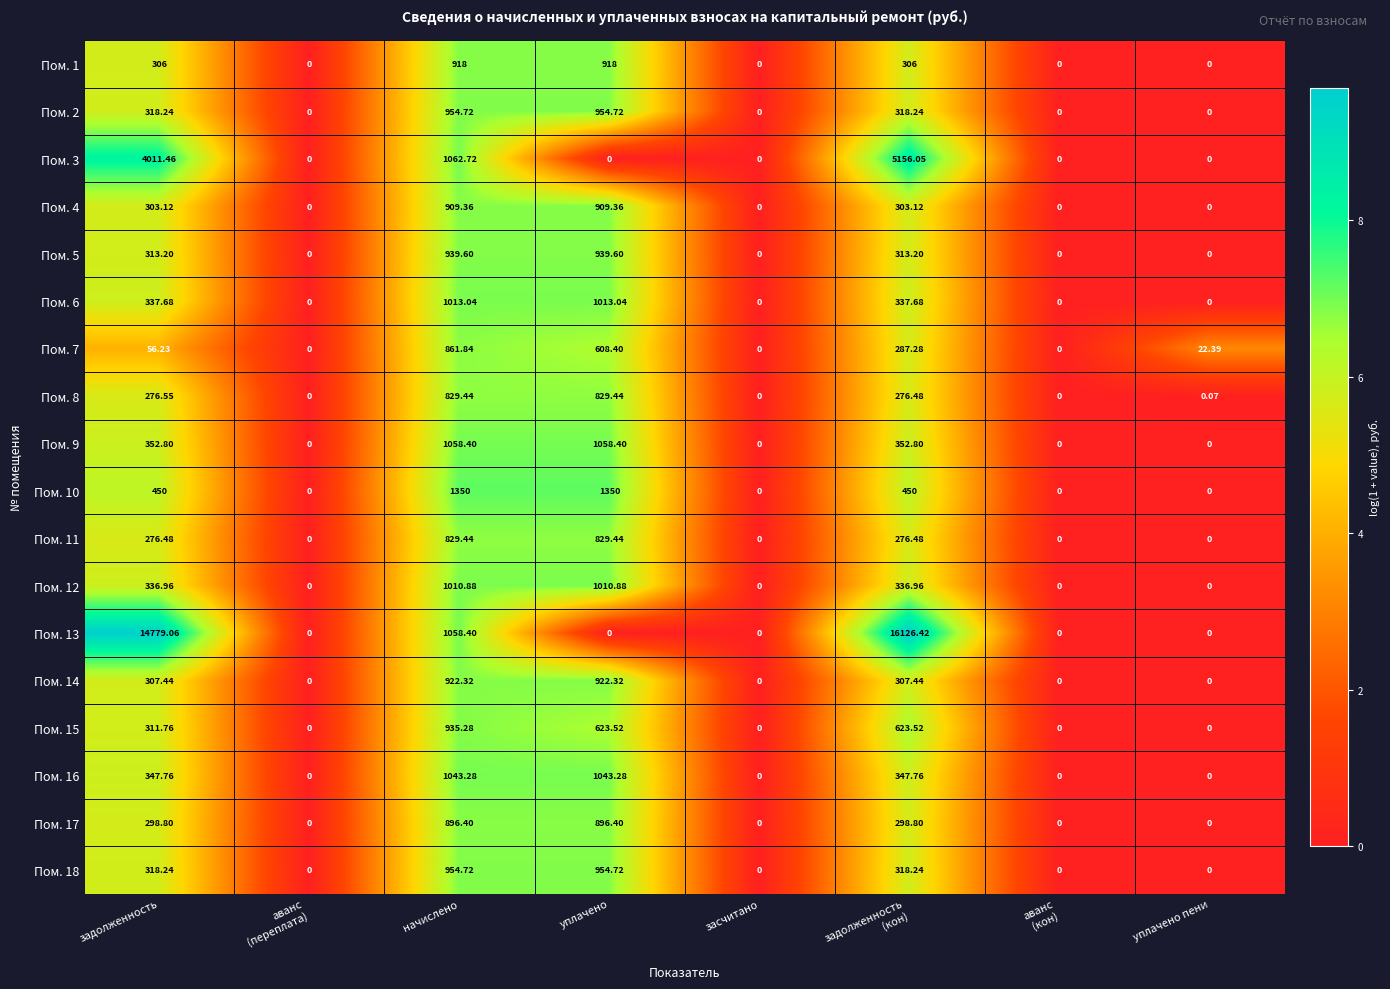

Where does the Пом. 2 series first go above 318?

задолженность